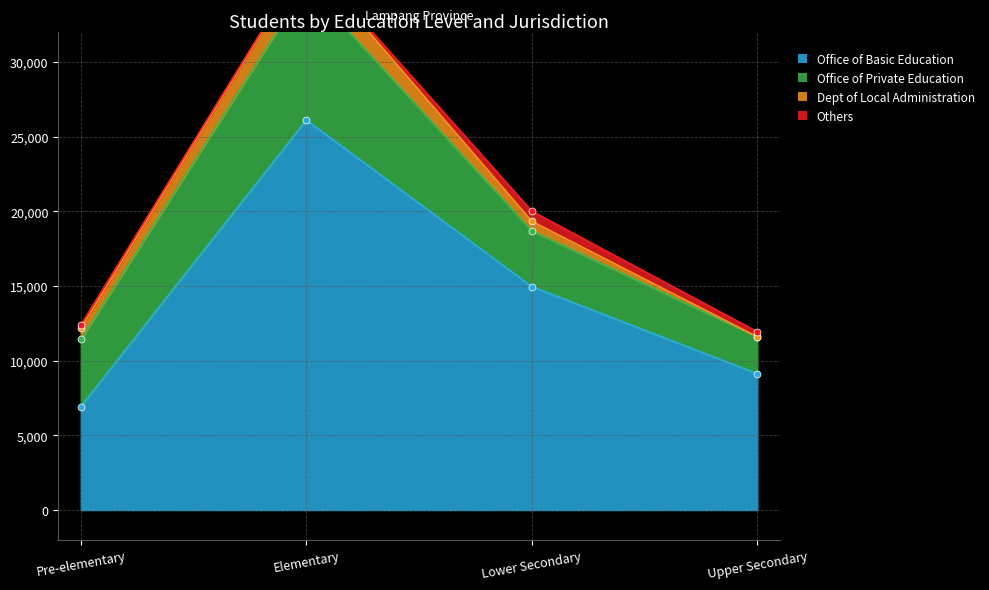

Which series changed the most between Pre-elementary and Elementary?

Office of Basic Education